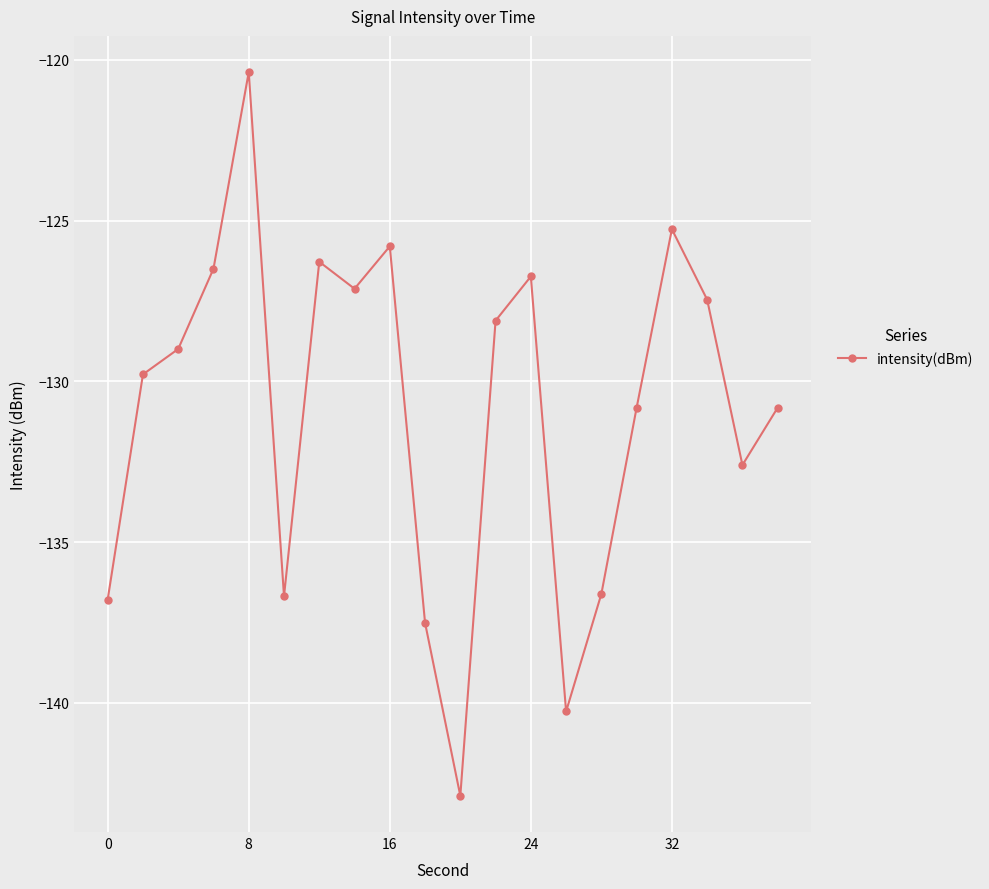

How many interior local valleys (lower than both neighbors) does the data have?

5